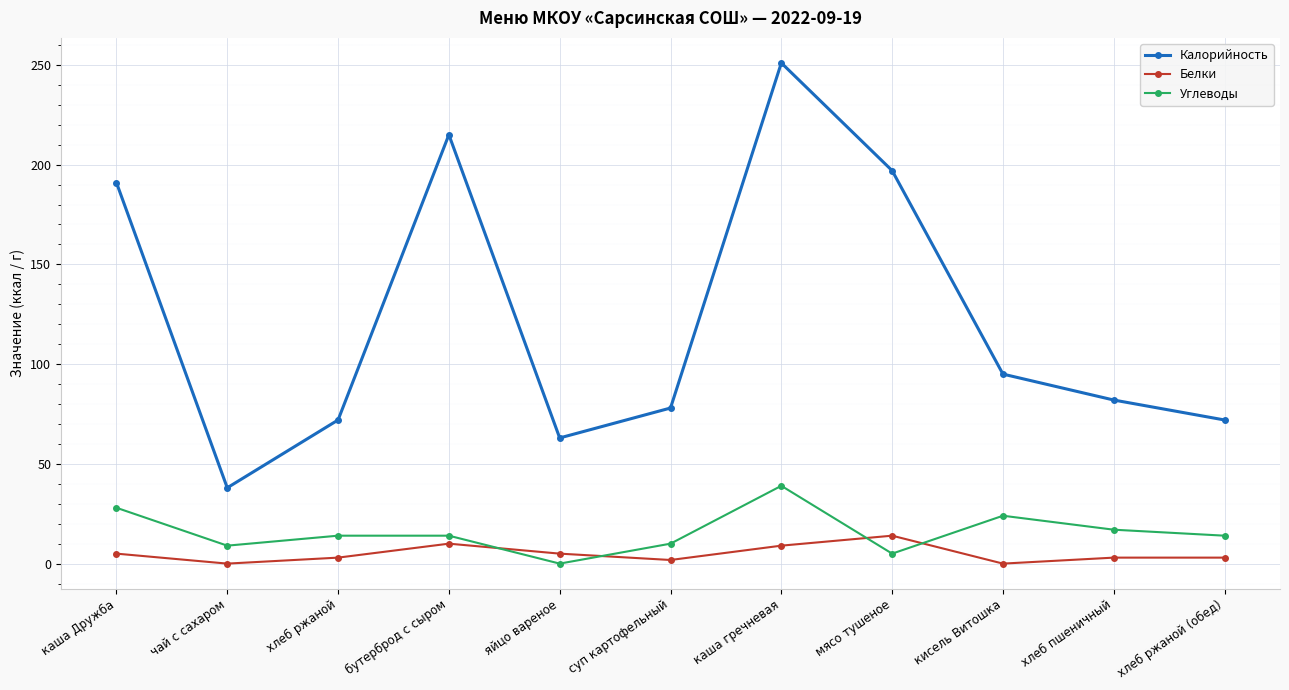

Between which two adjacent categories do Углеводы and Белки first intersect?

бутерброд с сыром and яйцо вареное